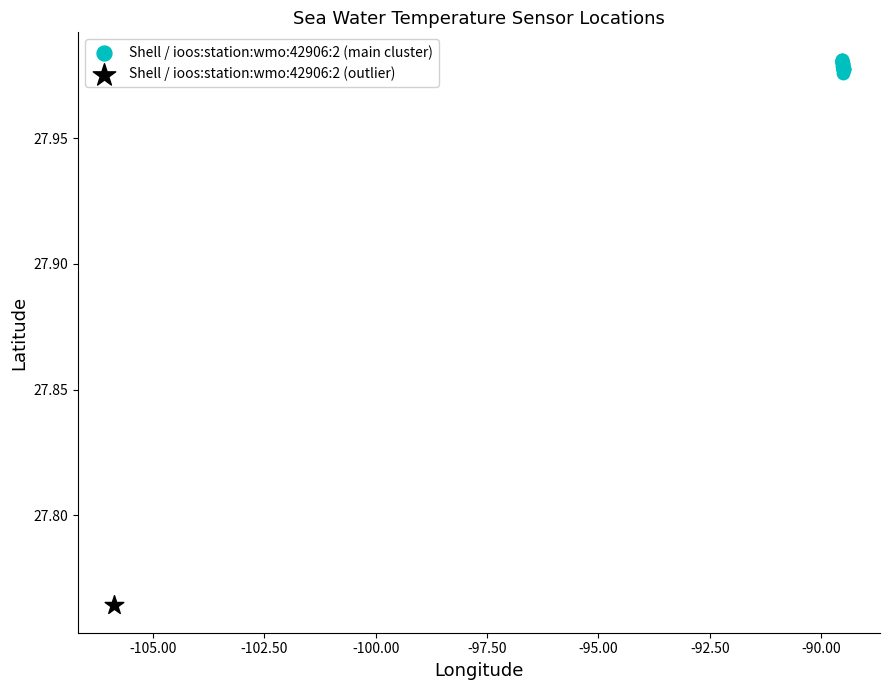

What are all the series names shown in the legend?

Shell / ioos:station:wmo:42906:2 (main cluster), Shell / ioos:station:wmo:42906:2 (outlier)